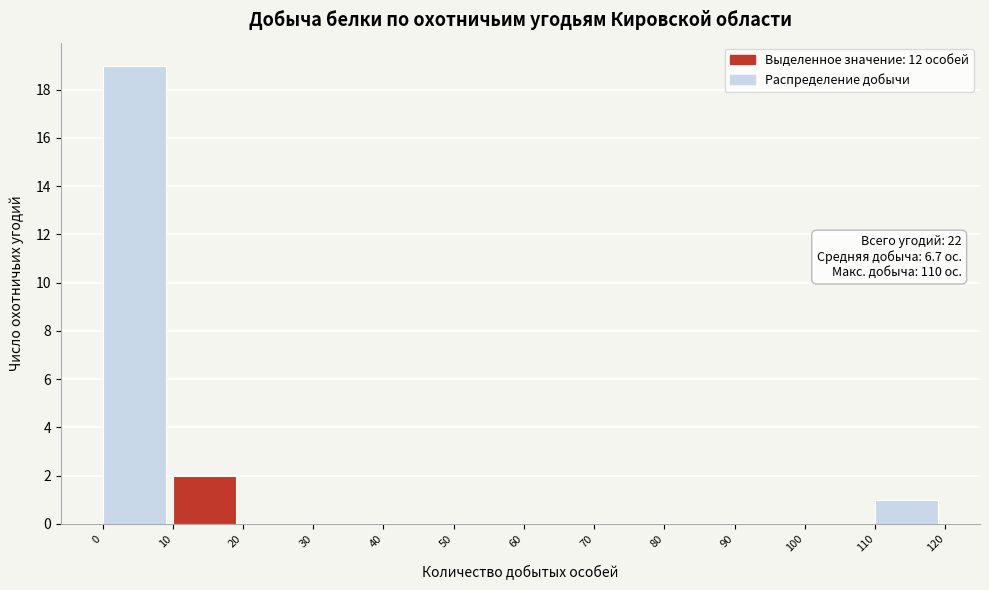

Over which range of the x-axis is the bar tallest?

0 to 10